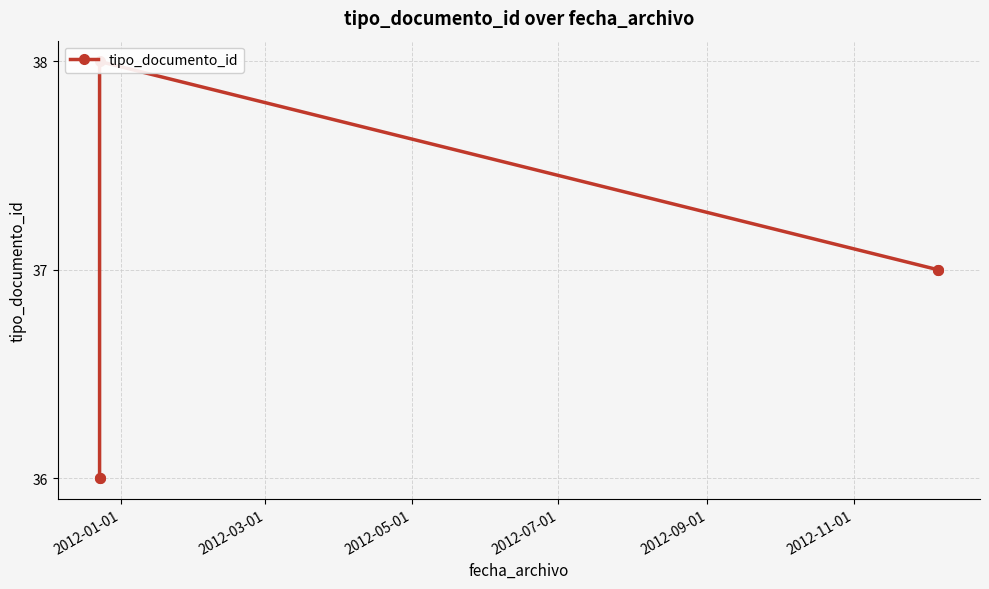

Approximately how many times larger is the value at 2012-05-01 compared to 2012-01-01?

1.1